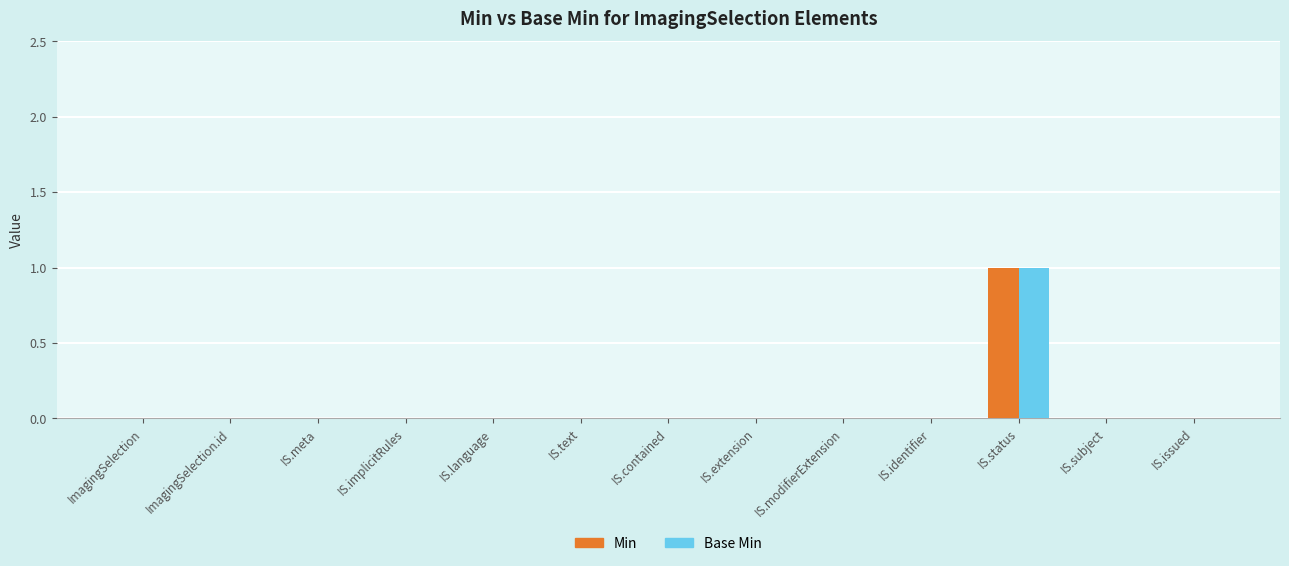

Is it true that Base Min equals 0 at ImagingSelection?

True